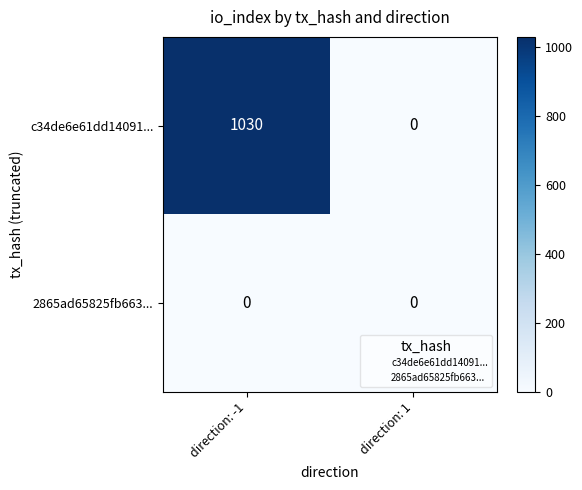

At how many categories does at least one series exceed 94?

1